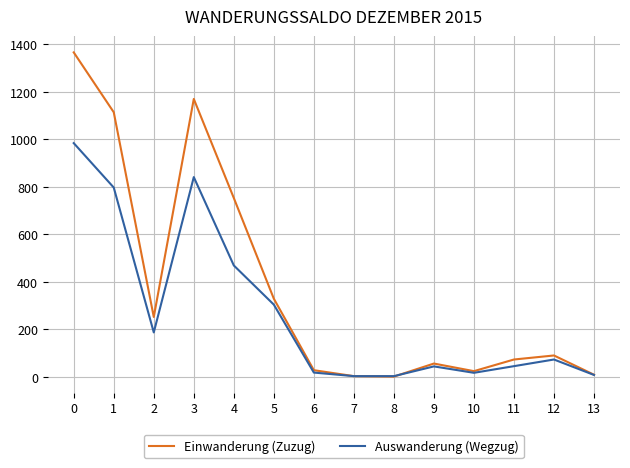

Which series has the largest range (max minus min)?

Einwanderung (Zuzug)